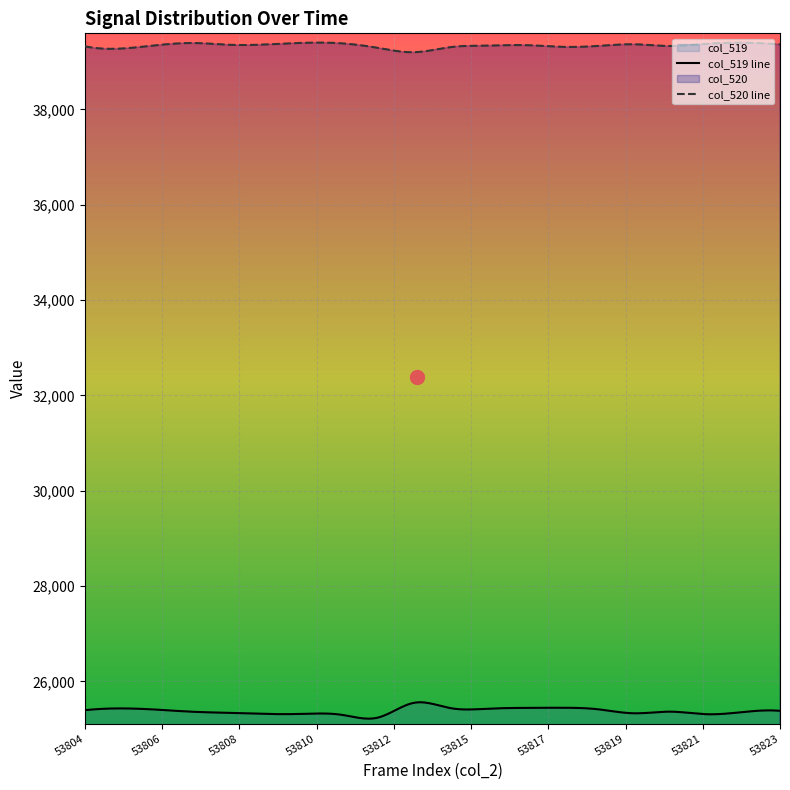

Which series has the largest total across all categories?

col_520 line